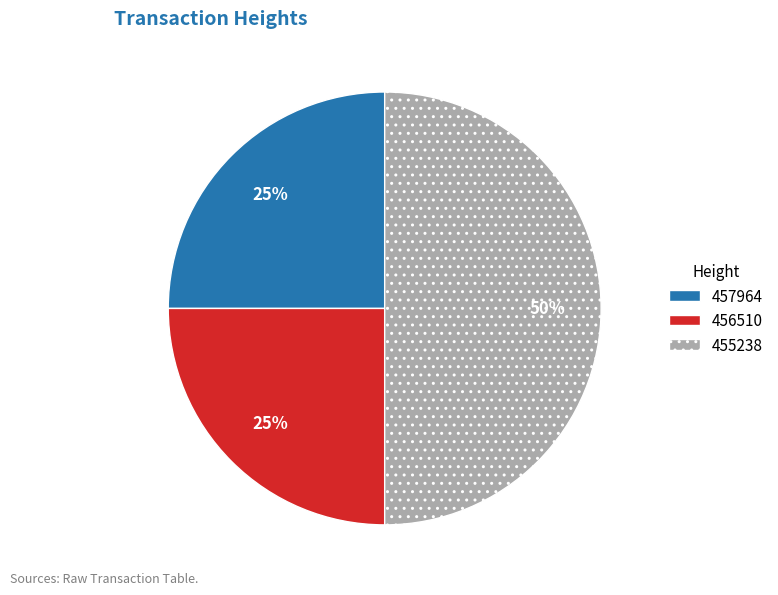

Do 455238 and 457964 together represent more than half of the pie?

Yes